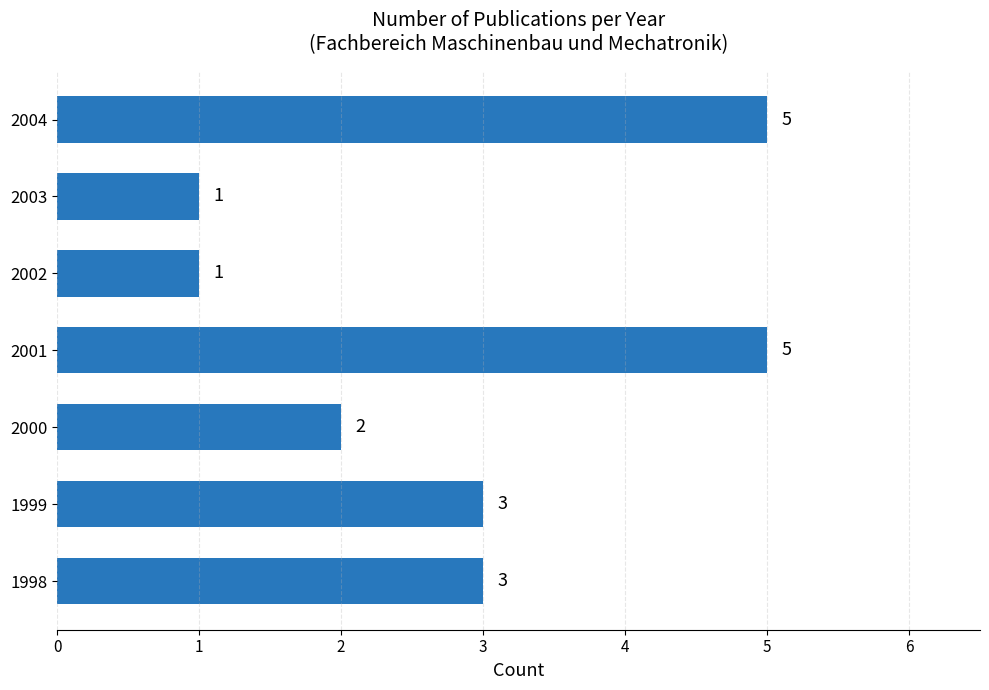

True or false: the data shows 2 at 2000.

True